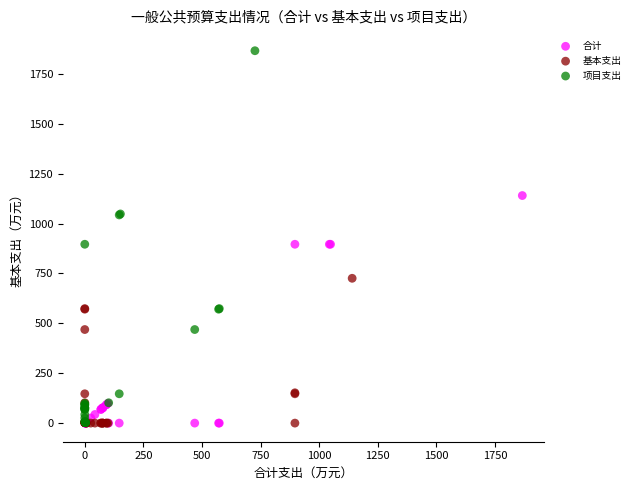

Which series has the widest spread of Y values?

项目支出